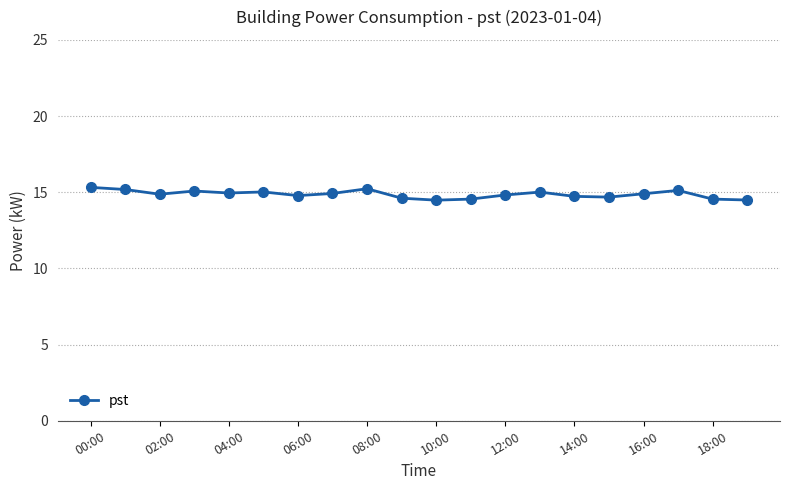

What is the sum of all values?

297.3